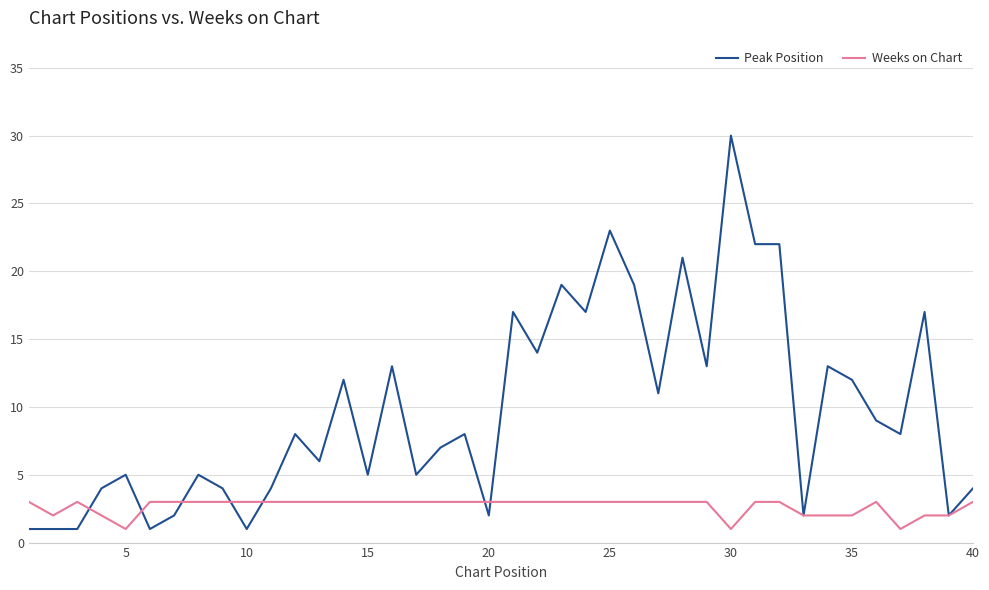

At how many categories does at least one series exceed 29?

1